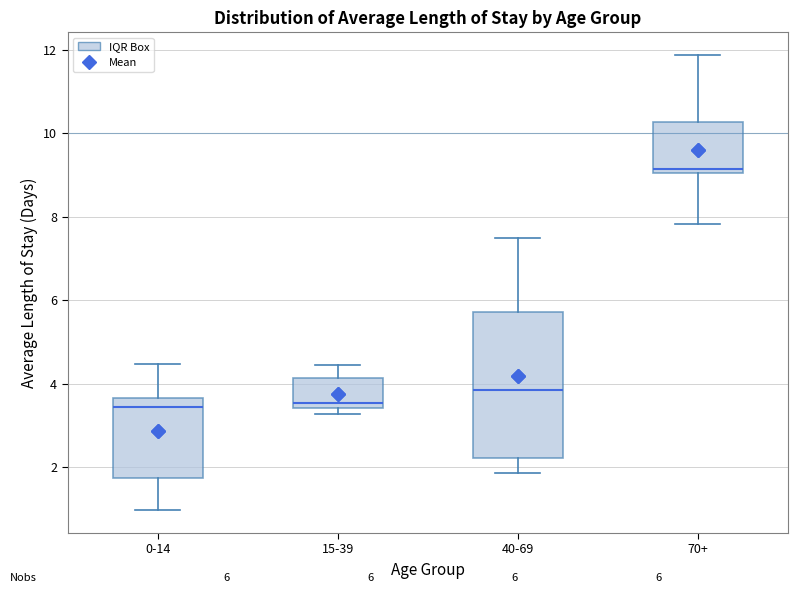

Comparing the boxes themselves (not the whiskers), which one is the tallest?

40-69